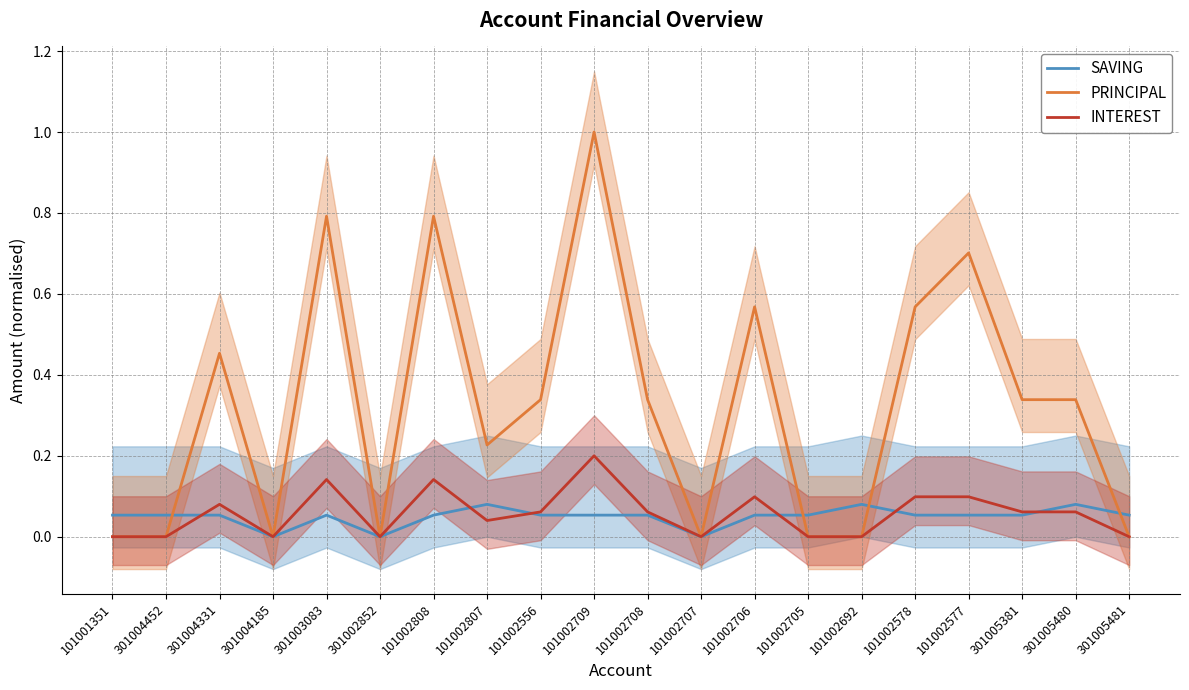

List the labels in order of PRINCIPAL value, smallest first.

101001351, 301004452, 301004185, 301002852, 101002707, 101002705, 101002692, 301005481, 101002807, 101002556, 101002708, 301005381, 301005480, 301004331, 101002706, 101002578, 101002577, 301003083, 101002808, 101002709